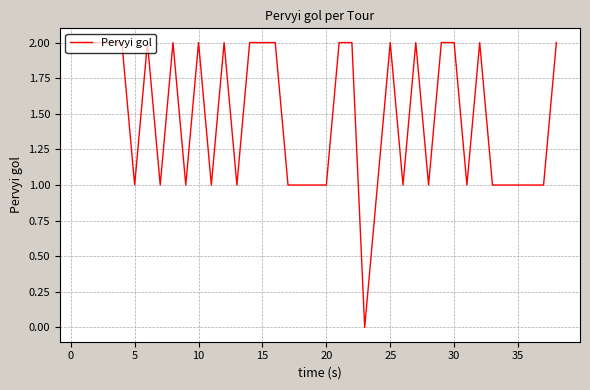

What is the value of the 28th point from the left?

1